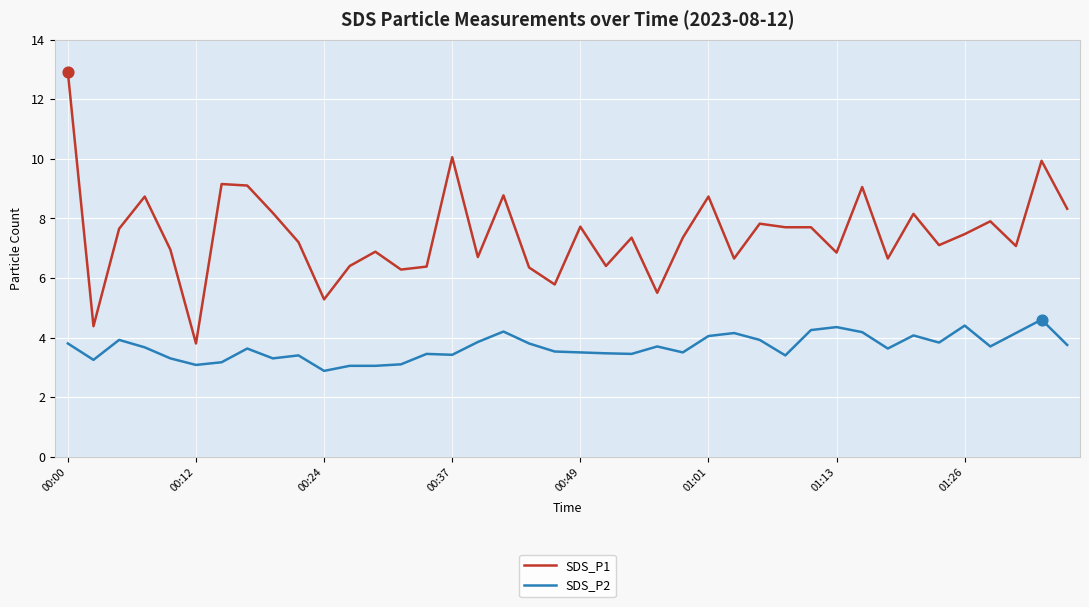

What are all the series names shown in the legend?

SDS_P1, SDS_P2